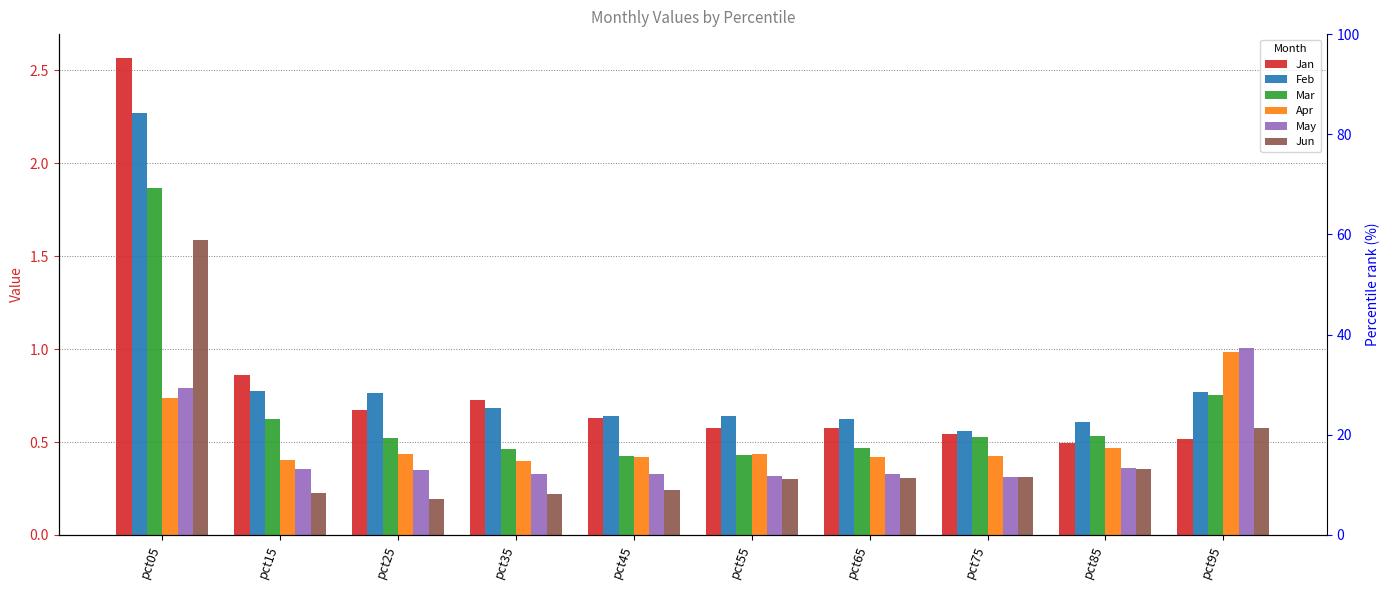

Is the value of Apr at pct95 greater than the value of Mar at pct95?

Yes